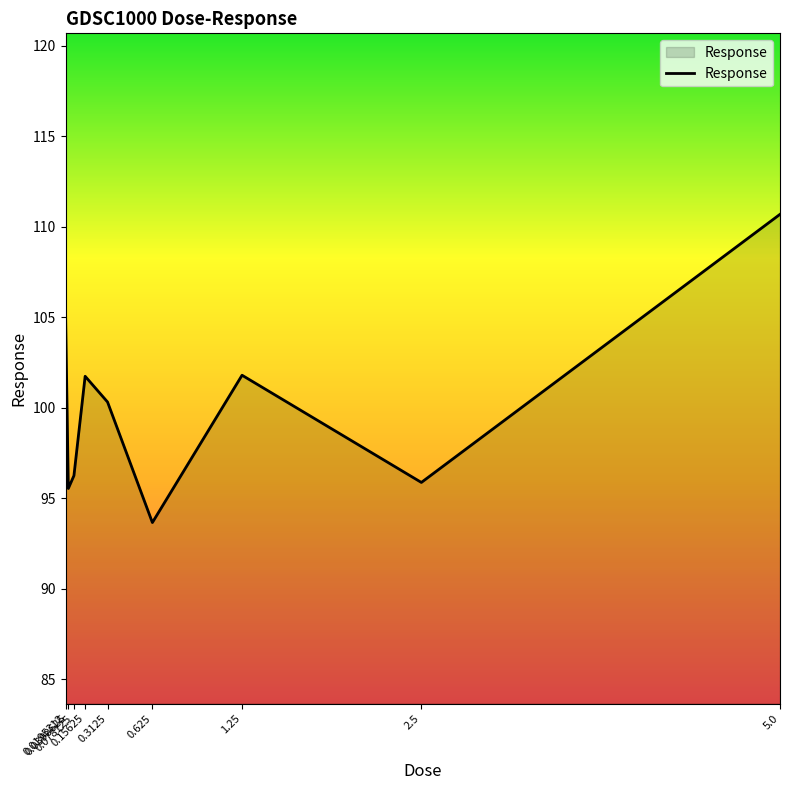

How many values are below 100?

4